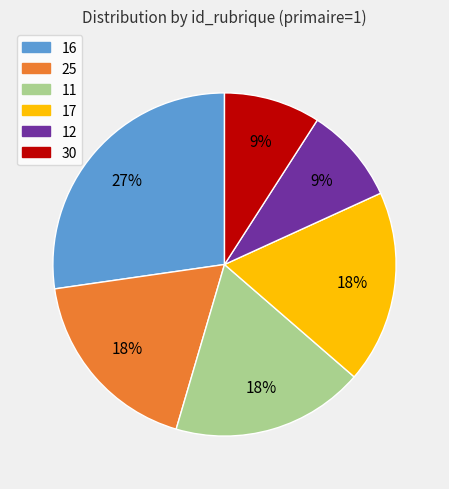

How many slices are in this pie chart?

6